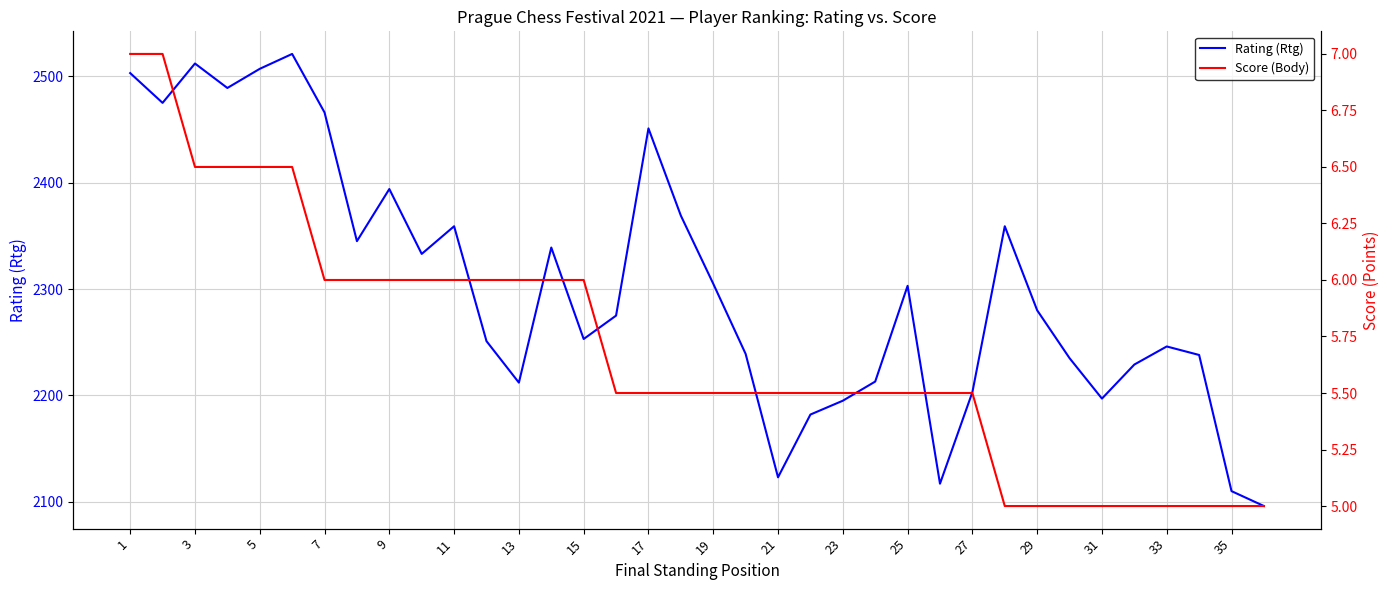

True or false: Score (Body) has a value of 2.2 at 7.

False